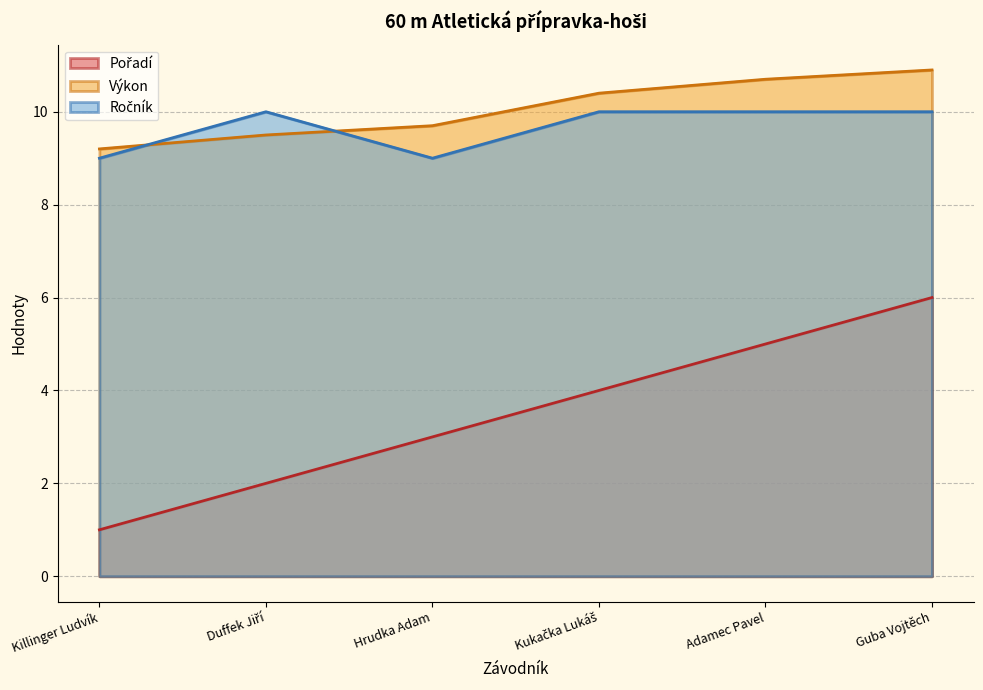

Count the number of categories in the chart.

6